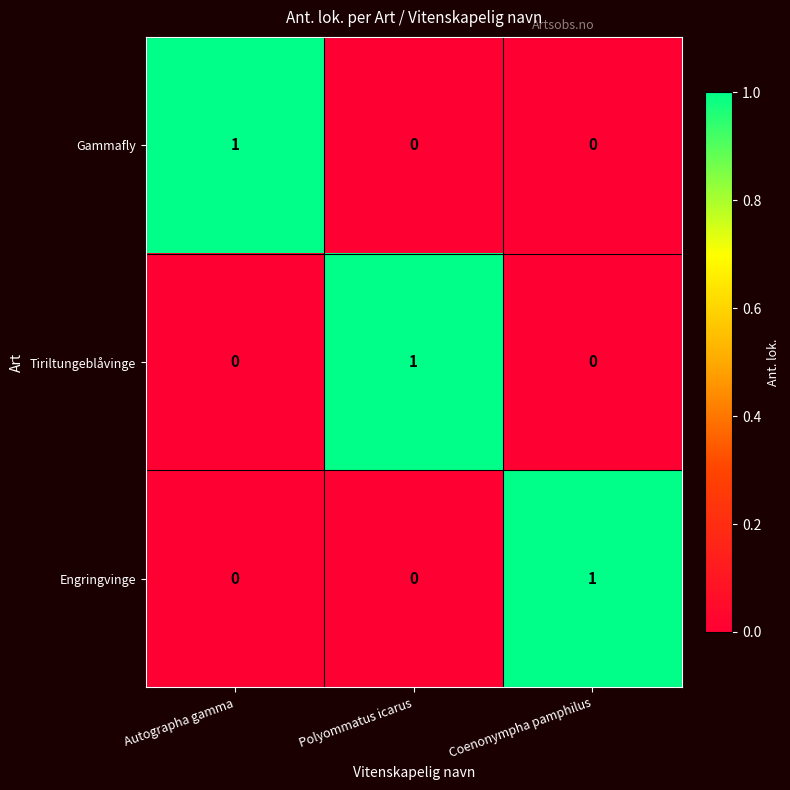

Count the Gammafly values in the range 0 to 1.

3